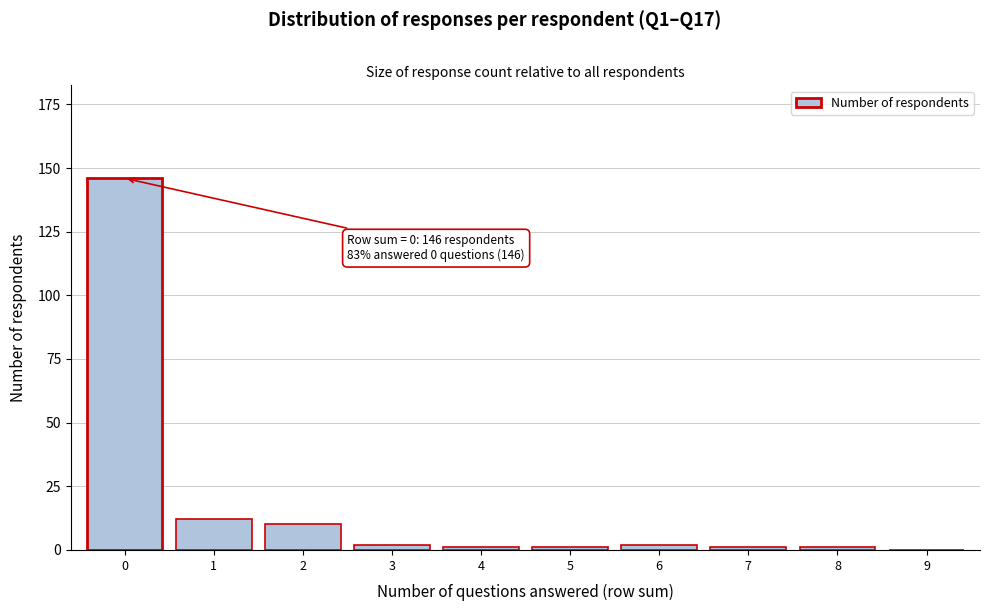

Reading right to left, what are all the values shown in this chart?

9=0	8=1	7=1	6=2	5=1	4=1	3=2	2=10	1=12	0=146